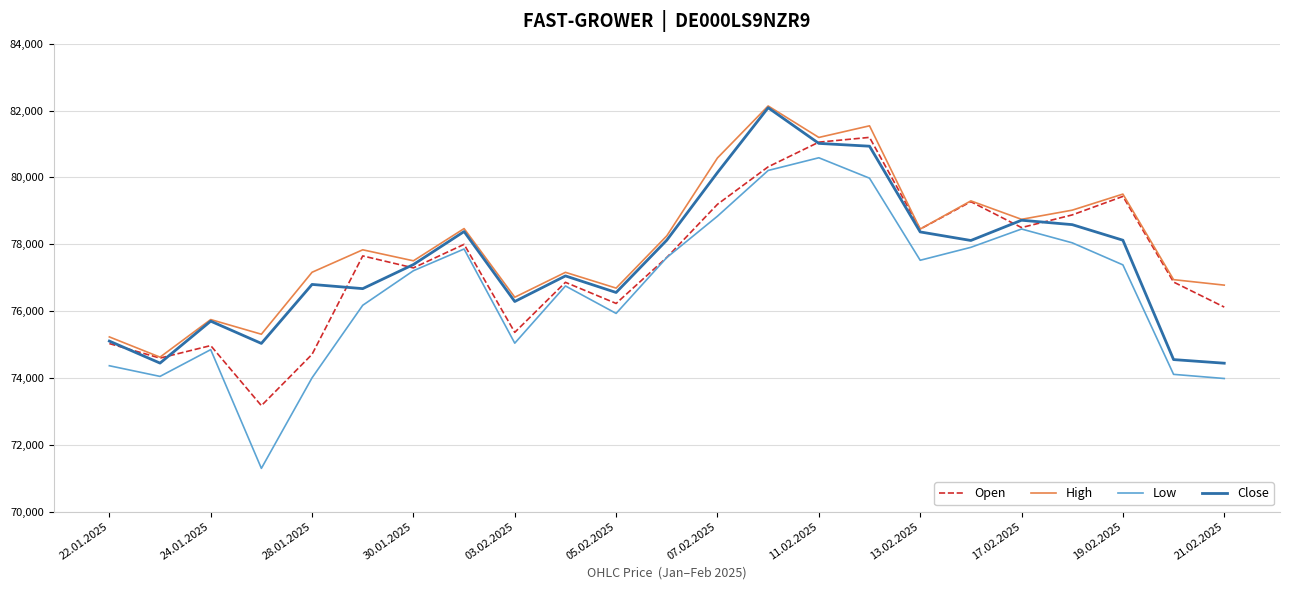

True or false: High and Low intersect in this chart.

False